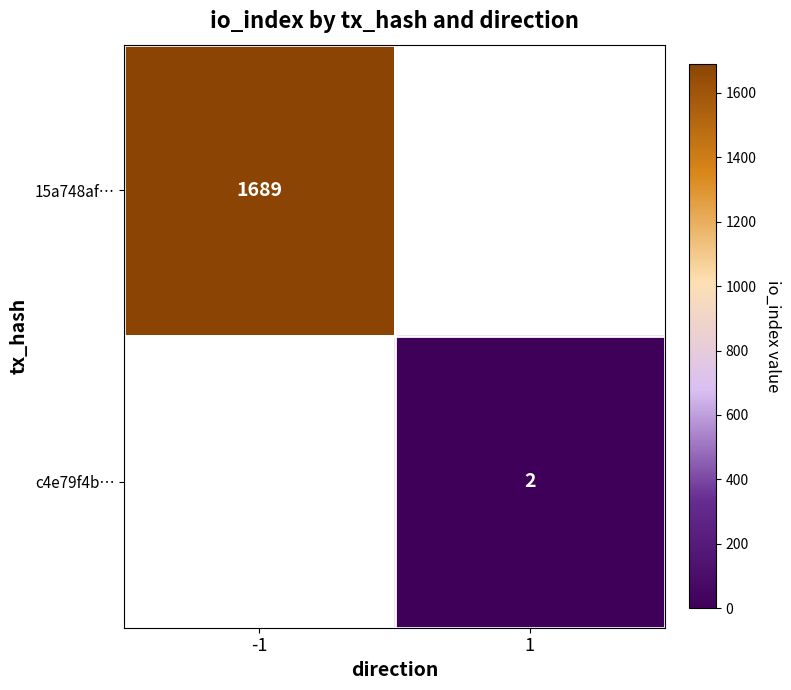

The c4e79f4b… series shows 3 at 1. True or false?

False